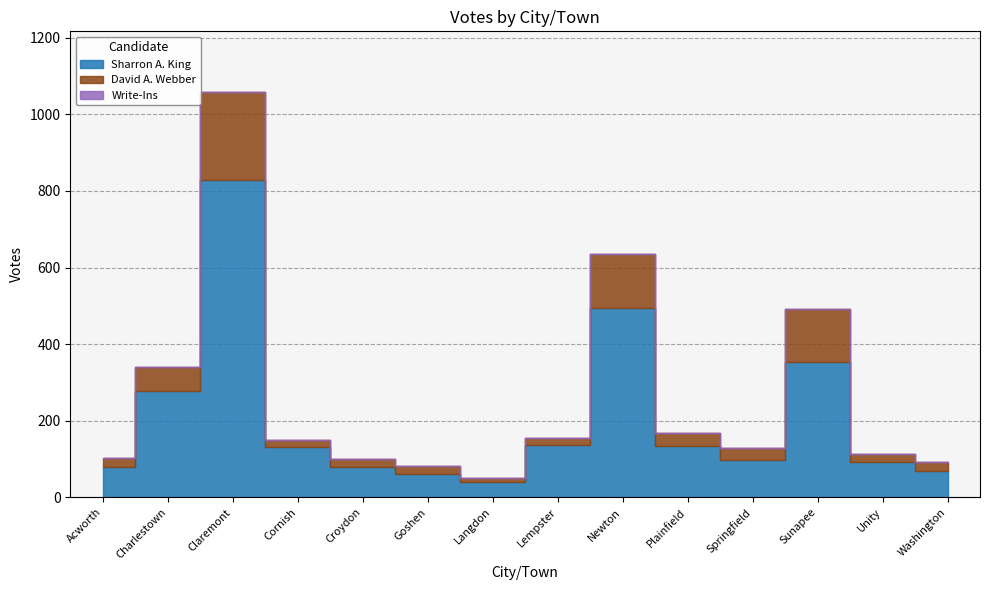

What is the average value of the Sharron A. King series?

205